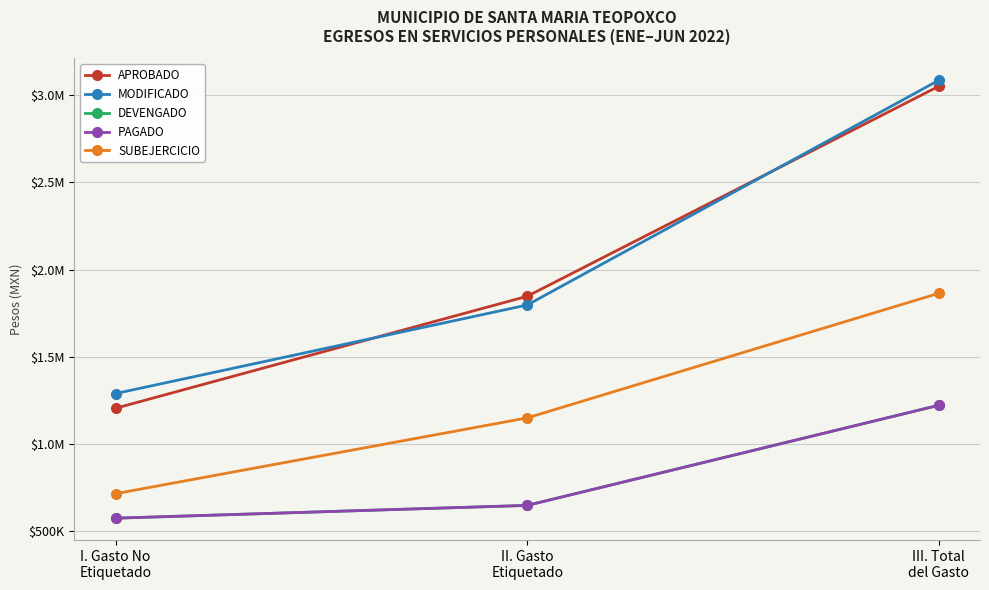

Does the chart have visible grid lines?

Yes